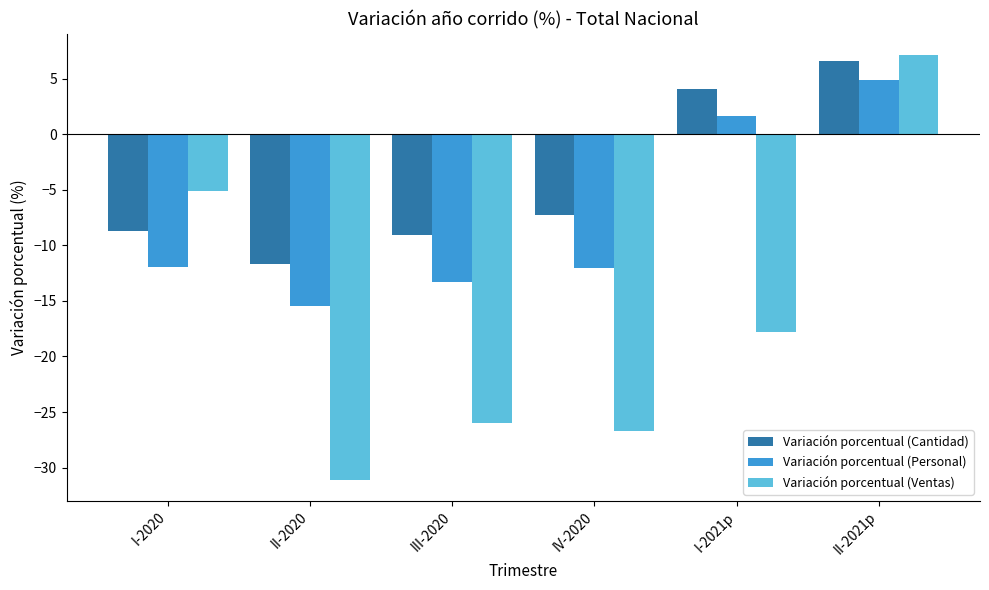

Is it true that Variación porcentual (Personal) equals 6.4 at II-2021p?

False